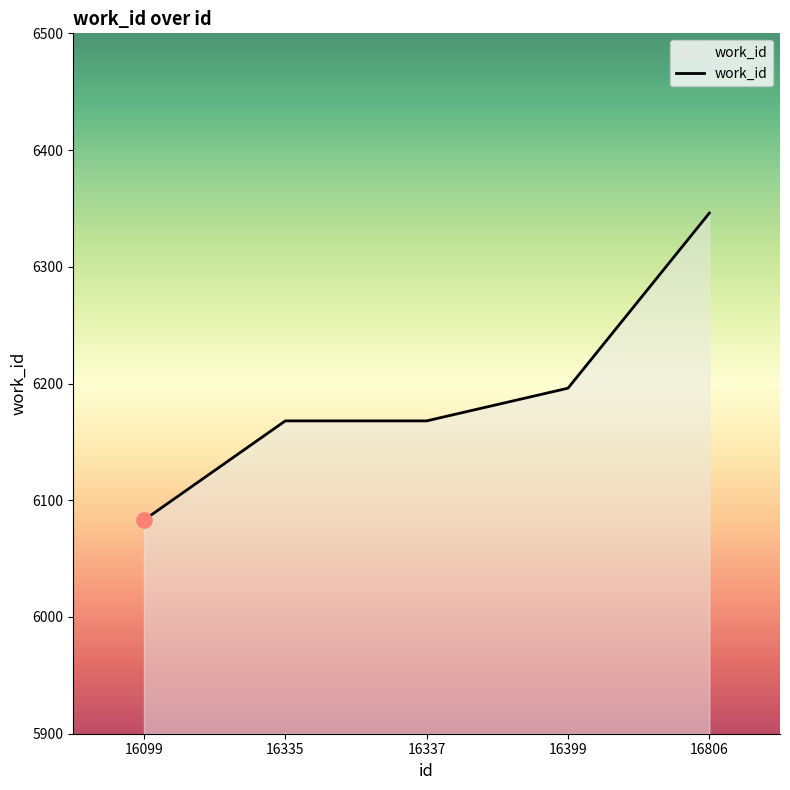

What is the change in value from 16099 to 16806?

+263